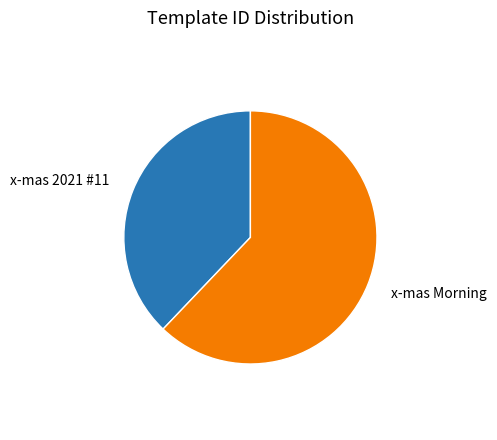

How many segments does this pie chart have?

2